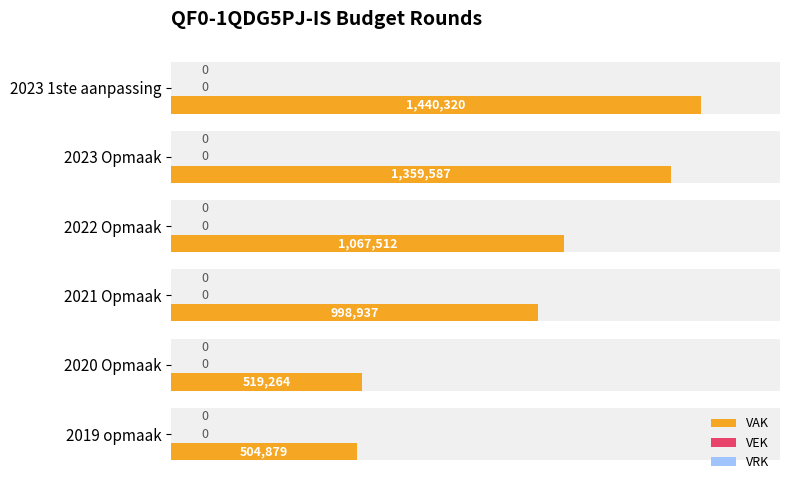

What is the minimum value for VAK?

504879.0